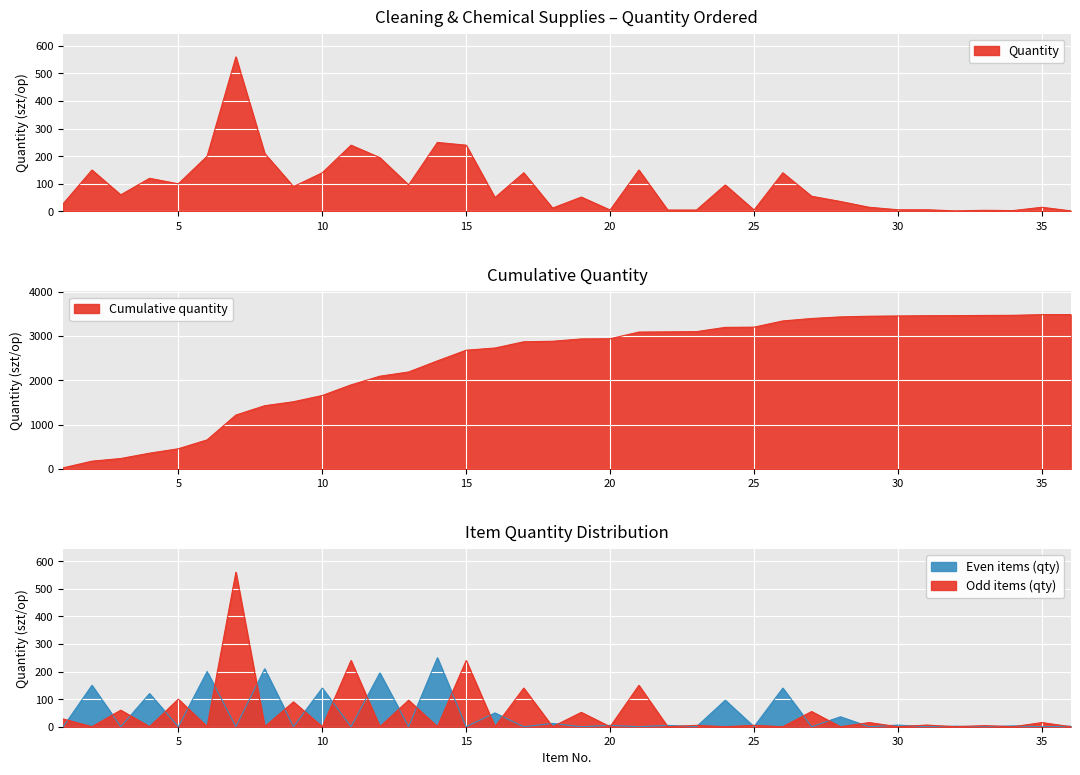

How many values are below 60?

18